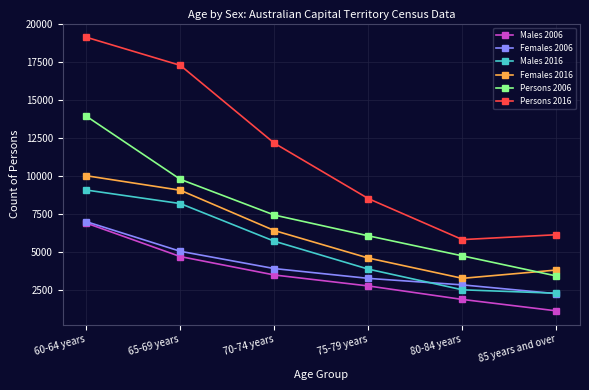

List the labels in order of Males 2006 value, smallest first.

85 years and over, 80-84 years, 75-79 years, 70-74 years, 65-69 years, 60-64 years